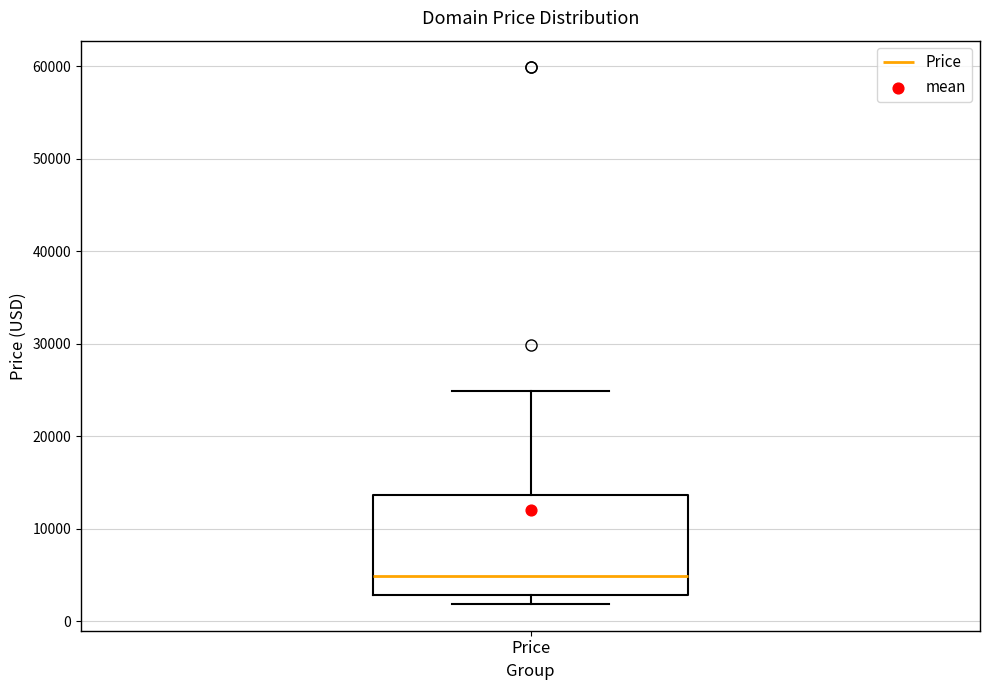

Where does the upper whisker of the box for Price end on the y-axis? The values are not printed on the chart, so give them approximately, as read against the axis.

25000